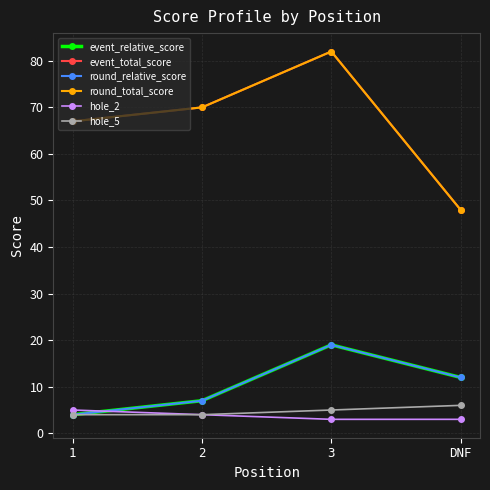

Reading left to right, extract all data points from this chart.

event_relative_score: 4	7	19	12
event_total_score: 67	70	82	48
round_relative_score: 4	7	19	12
round_total_score: 67	70	82	48
hole_2: 5	4	3	3
hole_5: 4	4	5	6